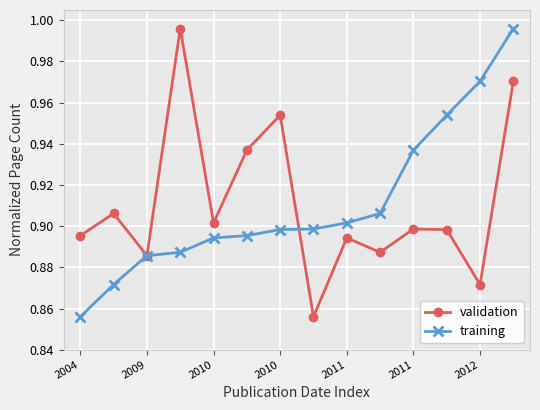

In validation, how many points are higher than both neighbors (excluding endpoints)?

5